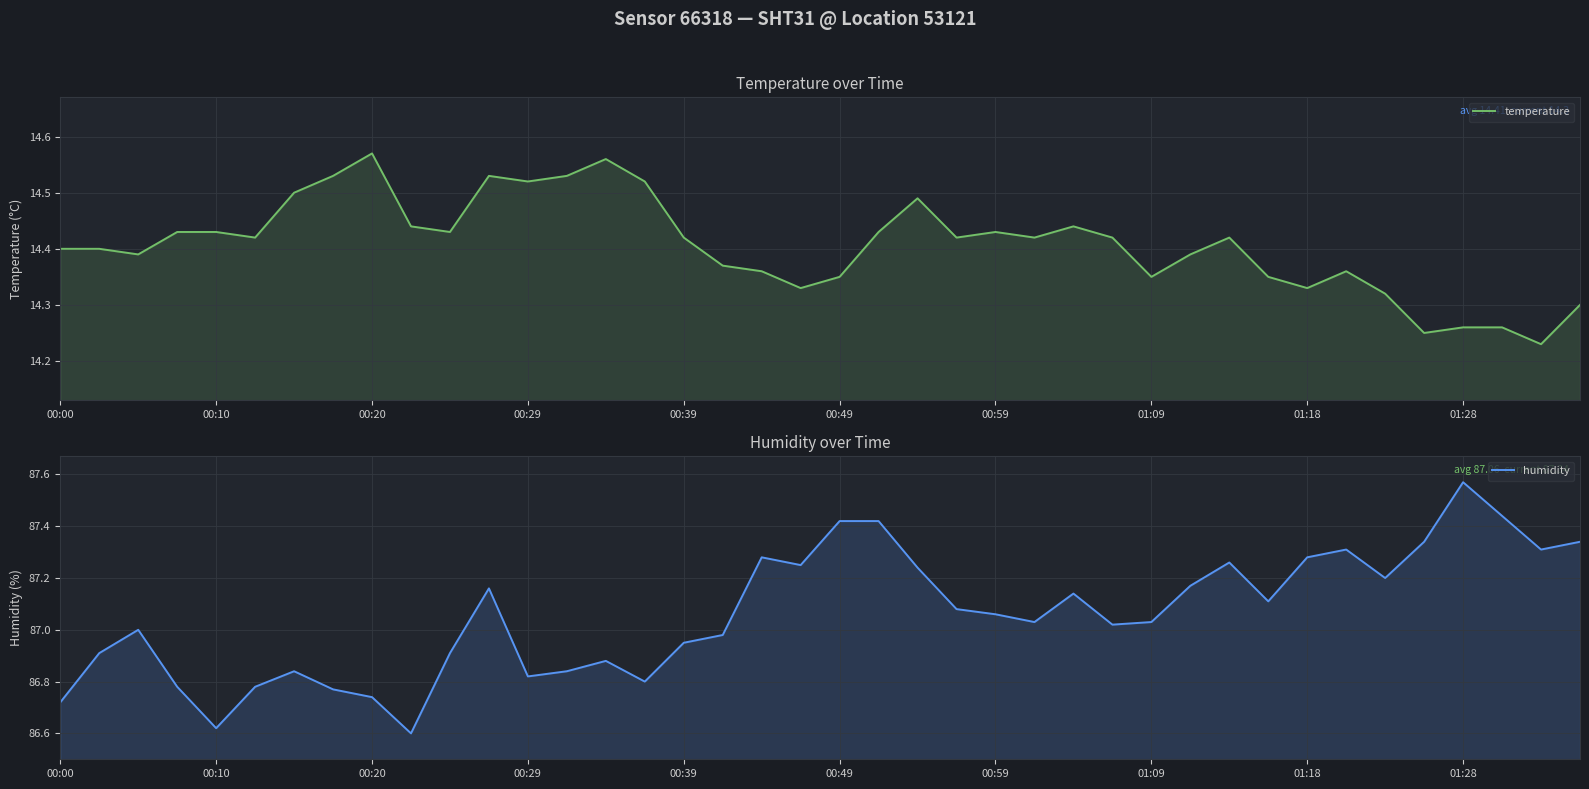

What is the total value across all series at 37?

101.7